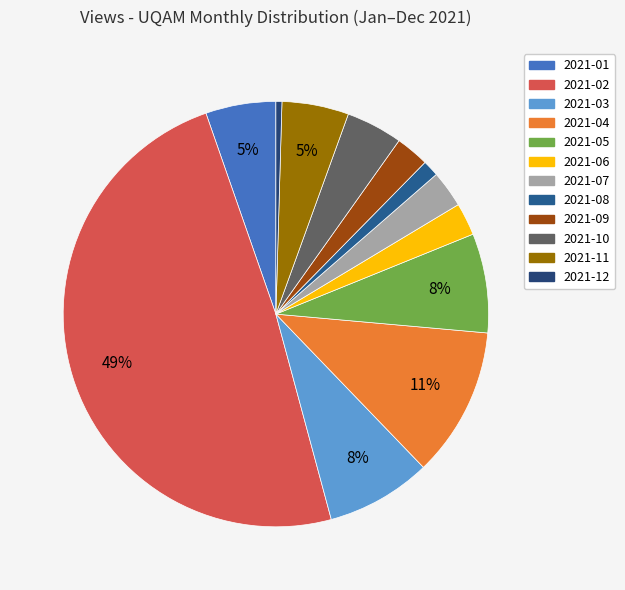

Between 2021-08 and 2021-09, which is larger?

2021-09